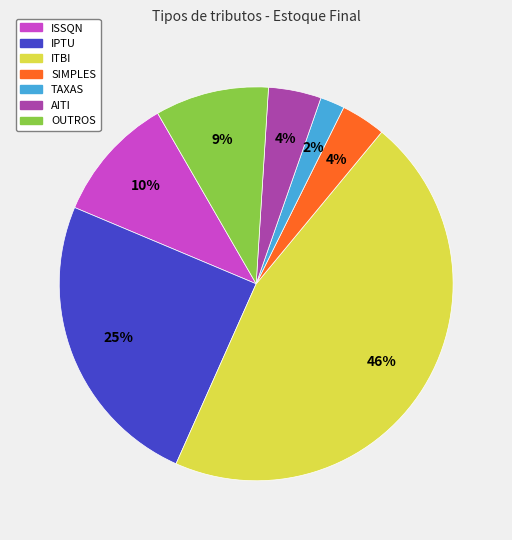

What percentage is the AITI slice, to the nearest percent?

4%